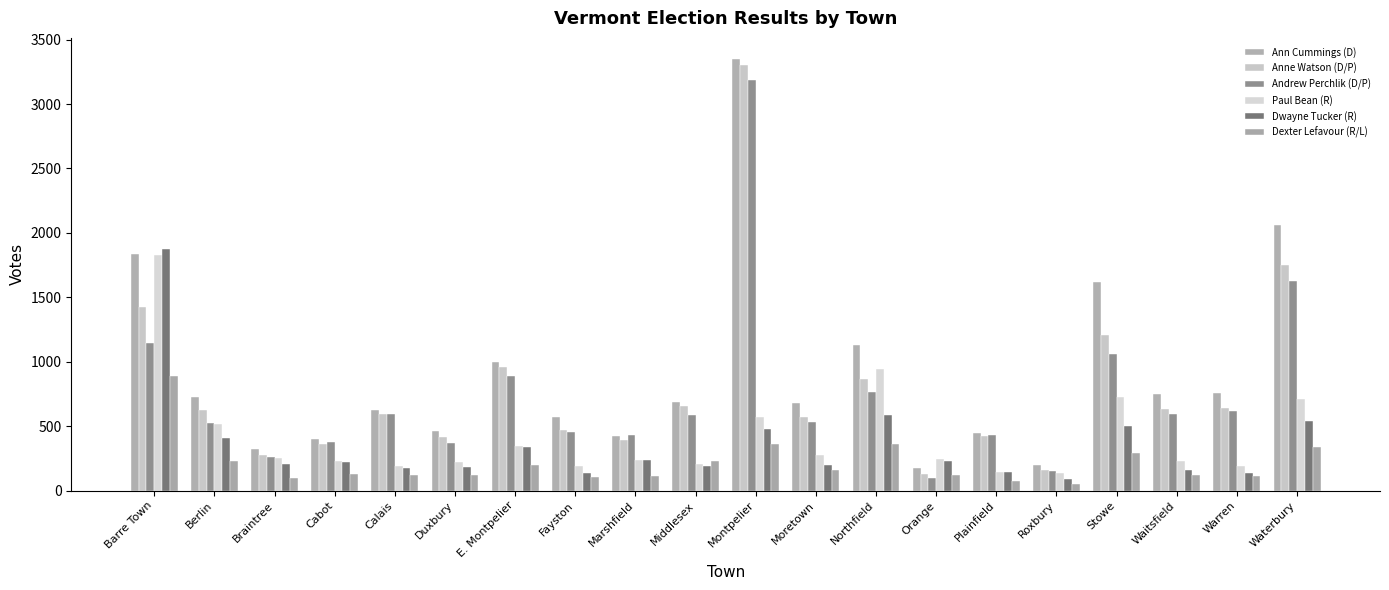

What is the difference between the Dwayne Tucker (R) values at Northfield and Moretown?

390